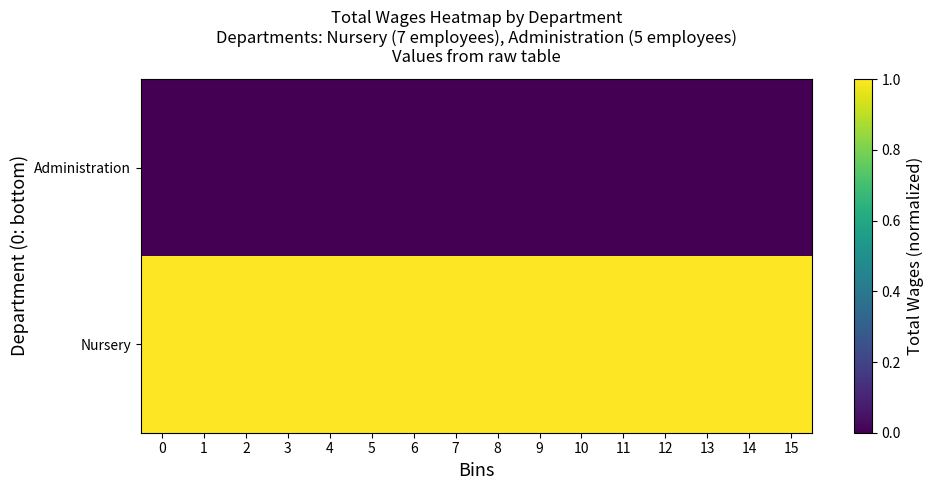

Reading left to right, transcribe all the data shown in this chart.

Nursery: 0=1	1=1	2=1	3=1	4=1	5=1	6=1	7=1	8=1	9=1	10=1	11=1	12=1	13=1	14=1	15=1
Administration: 0=0	1=0	2=0	3=0	4=0	5=0	6=0	7=0	8=0	9=0	10=0	11=0	12=0	13=0	14=0	15=0